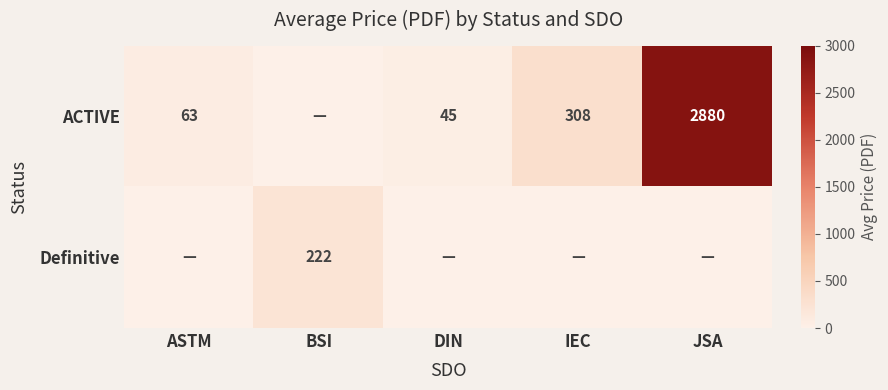

Is it true that ACTIVE equals 308 at IEC?

True